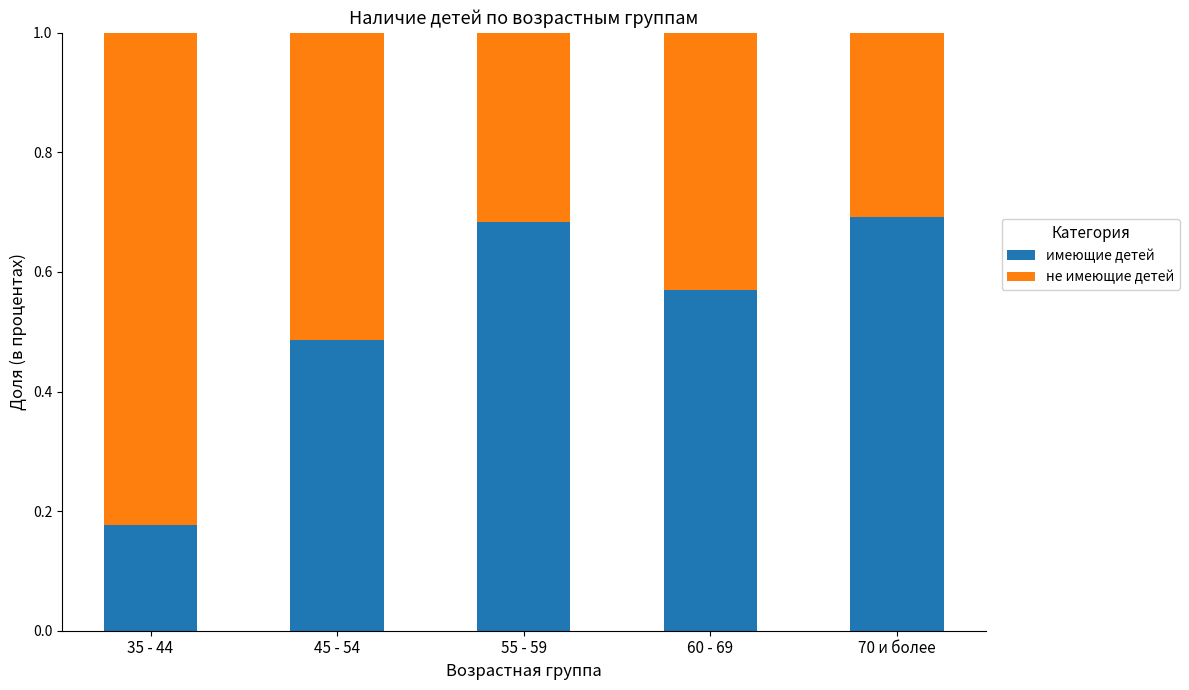

What is the total value across all series at 60 - 69?

1.0